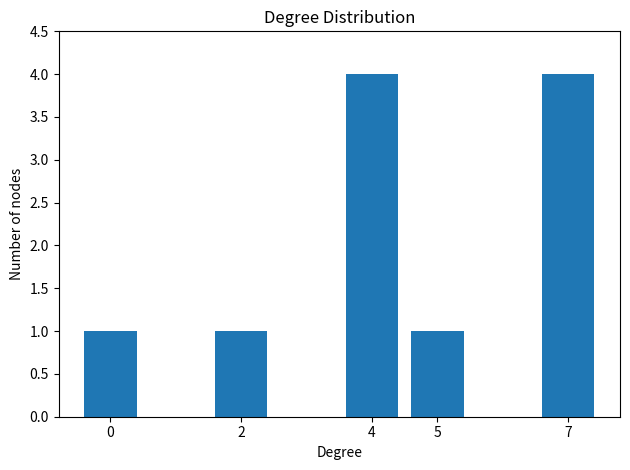

What is the ratio of the value at 4 to the value at 7?

1.0